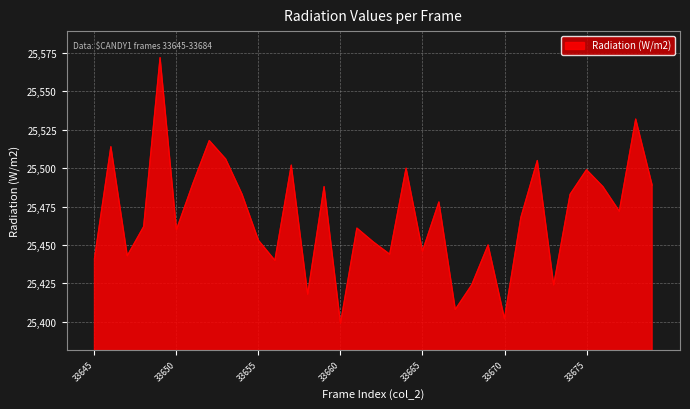

Does the chart have visible grid lines?

Yes